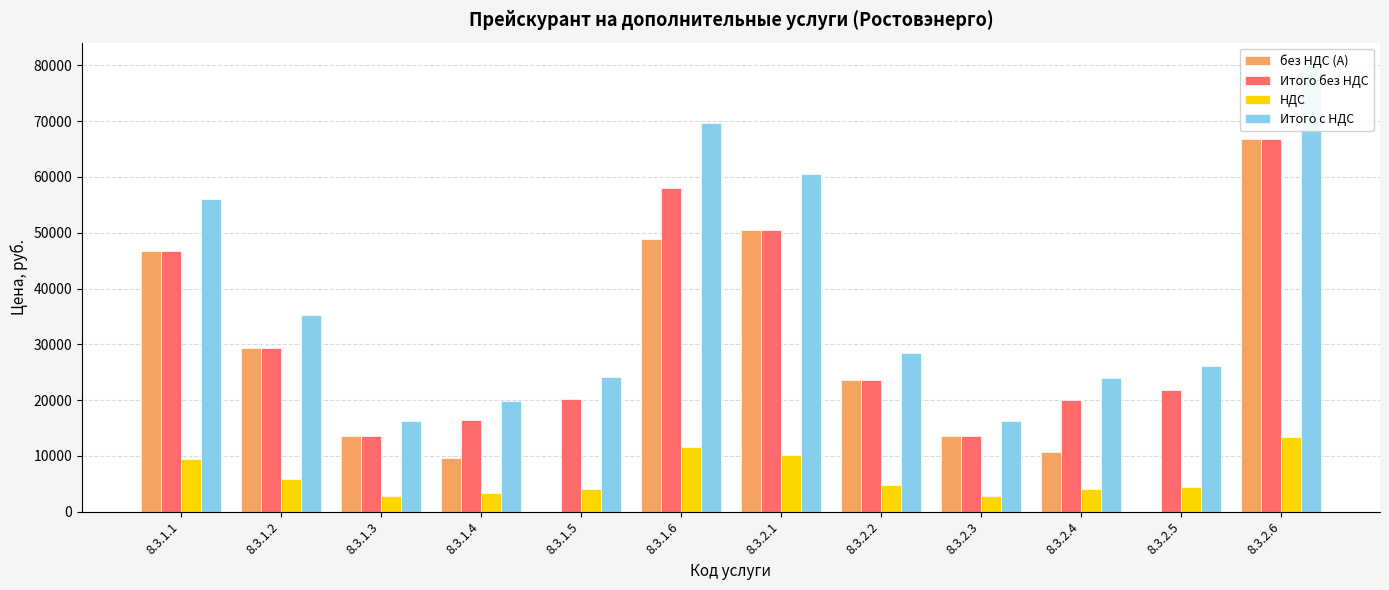

At which category is the sum across all series the highest?

8.3.2.6